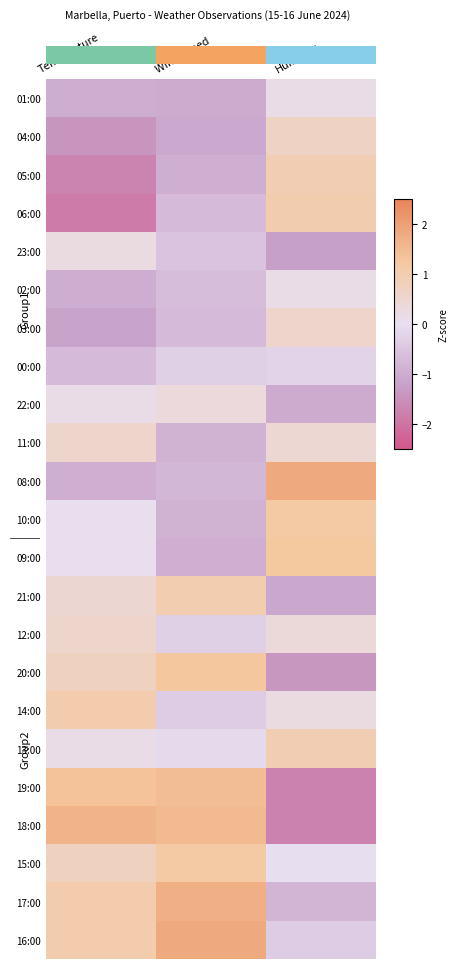

Reading left to right, what are all the values shown in this chart?

01:00: Temperature=-1.0	Wind speed=-1.0	Humidity=0.1
04:00: Temperature=-1.4	Wind speed=-1.1	Humidity=0.7
05:00: Temperature=-1.7	Wind speed=-1.0	Humidity=0.9
06:00: Temperature=-1.9	Wind speed=-0.7	Humidity=1.0
23:00: Temperature=0.2	Wind speed=-0.5	Humidity=-1.2
02:00: Temperature=-1.0	Wind speed=-0.7	Humidity=0.1
03:00: Temperature=-1.2	Wind speed=-0.7	Humidity=0.6
00:00: Temperature=-0.7	Wind speed=-0.3	Humidity=-0.2
22:00: Temperature=0.1	Wind speed=0.3	Humidity=-1.0
11:00: Temperature=0.6	Wind speed=-0.9	Humidity=0.4
08:00: Temperature=-0.9	Wind speed=-0.8	Humidity=1.8
10:00: Temperature=0.0	Wind speed=-0.9	Humidity=1.2
09:00: Temperature=0.0	Wind speed=-1.0	Humidity=1.2
21:00: Temperature=0.5	Wind speed=1.0	Humidity=-1.1
12:00: Temperature=0.6	Wind speed=-0.3	Humidity=0.4
20:00: Temperature=0.8	Wind speed=1.3	Humidity=-1.4
14:00: Temperature=1.1	Wind speed=-0.4	Humidity=0.2
13:00: Temperature=0.1	Wind speed=-0.1	Humidity=0.9
19:00: Temperature=1.3	Wind speed=1.5	Humidity=-1.8
18:00: Temperature=1.6	Wind speed=1.5	Humidity=-1.8
15:00: Temperature=0.8	Wind speed=1.2	Humidity=-0.0
17:00: Temperature=1.1	Wind speed=1.7	Humidity=-0.8
16:00: Temperature=1.1	Wind speed=1.8	Humidity=-0.4